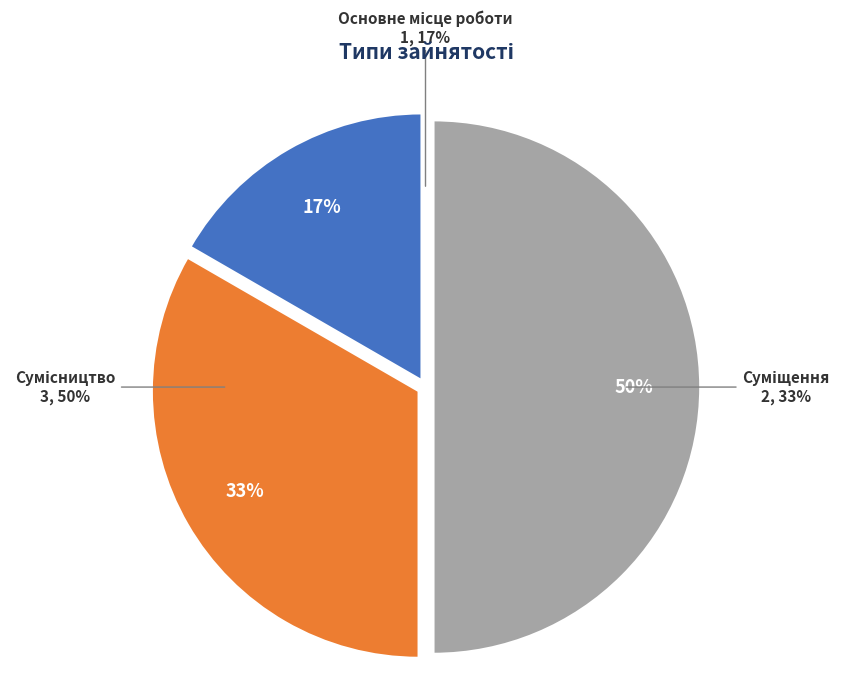

Which slice is the smallest?

Основне місце роботи